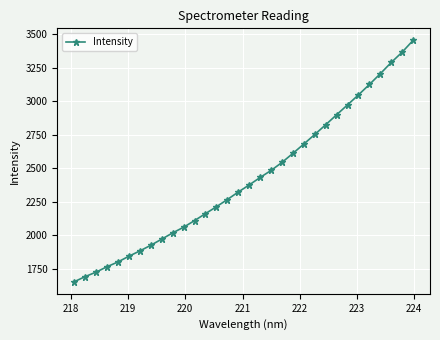

What is the maximum value shown in the chart?

3455.3